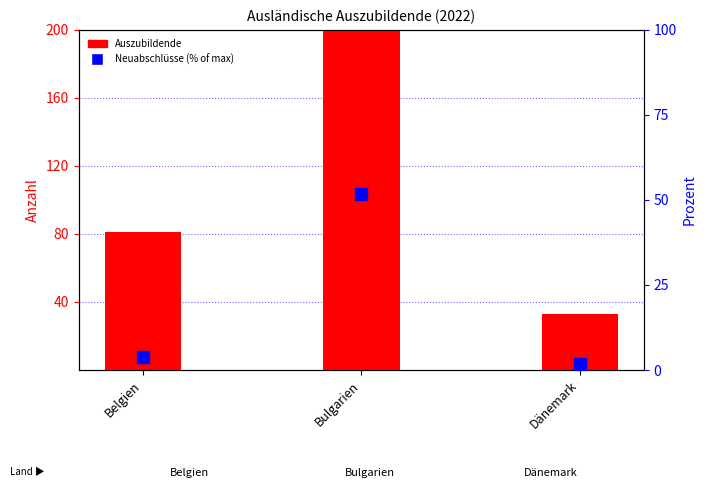

Is it true that Neuabschlüsse (% of max) equals 51.8 at Bulgarien?

True